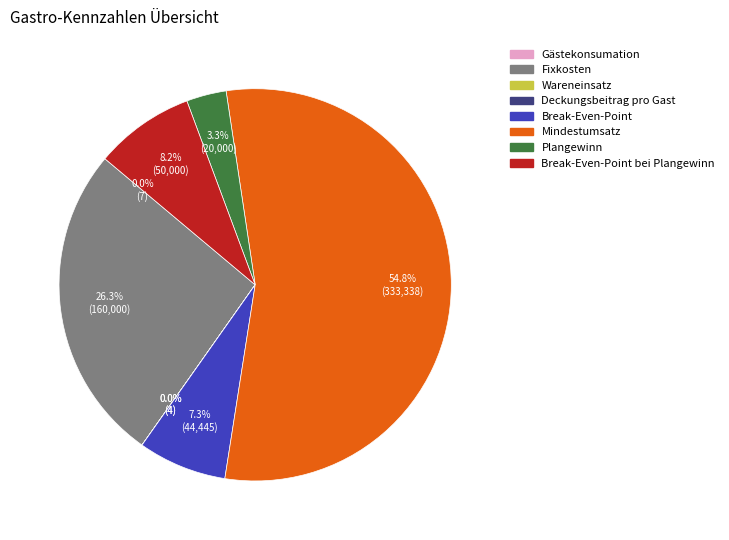

Does any single category account for the majority?

Yes